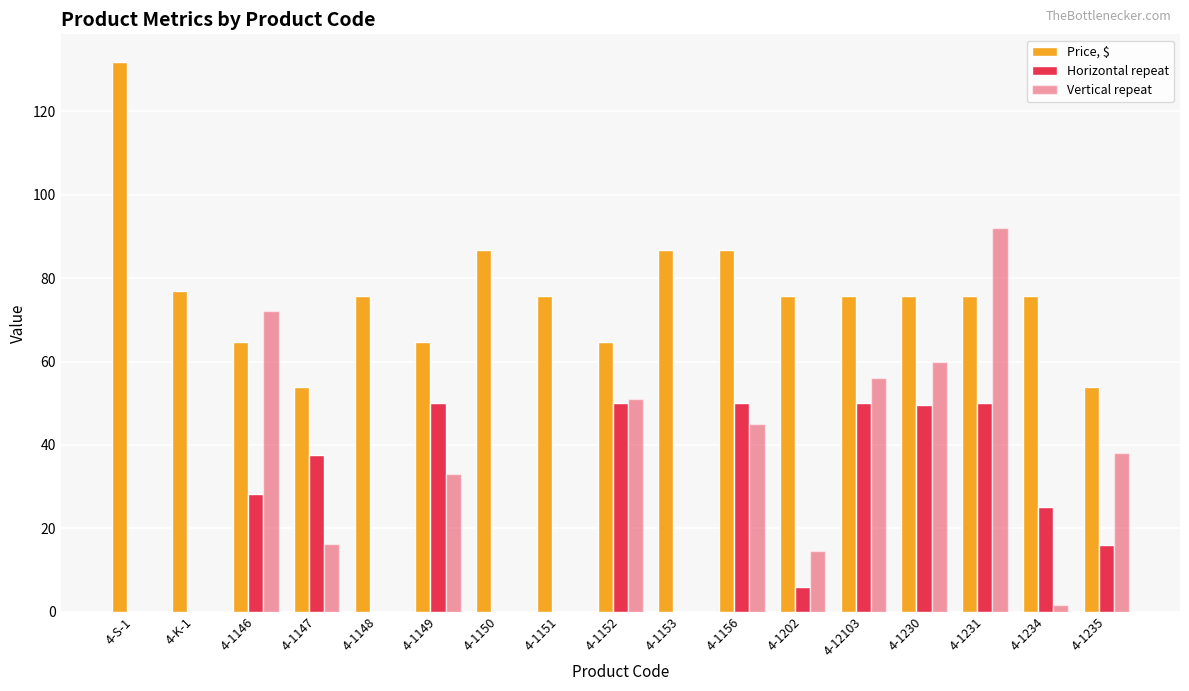

How many values in the Vertical repeat series exceed 16?

9